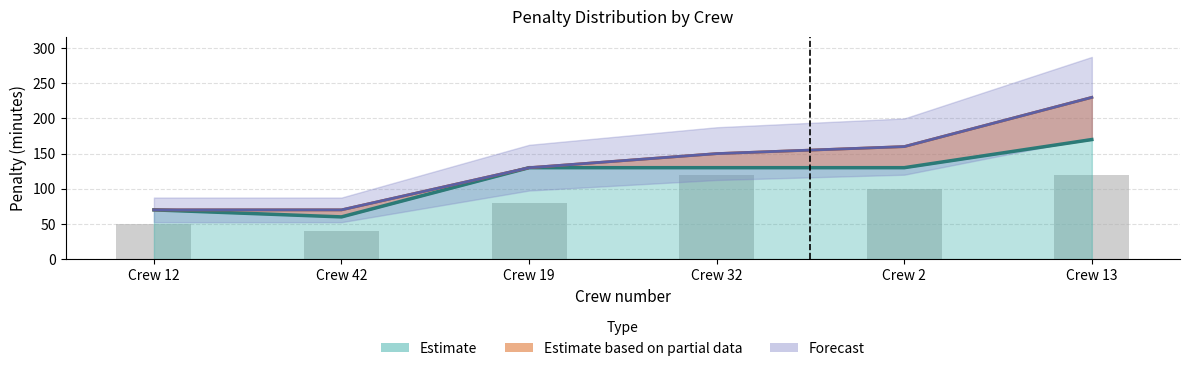

Where does the total series first go above 150?

2